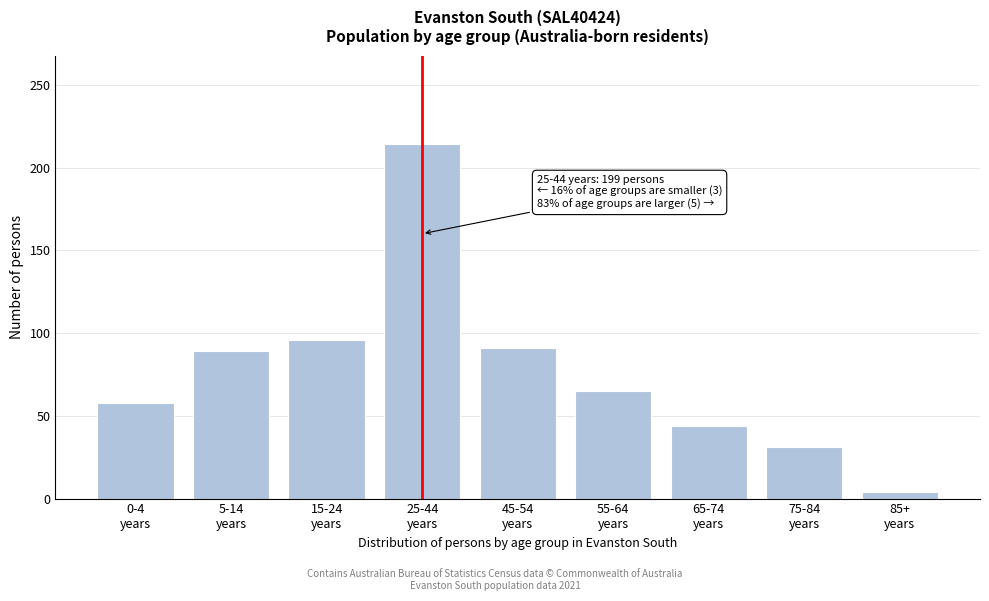

Reading left to right, what are all the values shown in this chart?

58	89	96	214	91	65	44	31	4